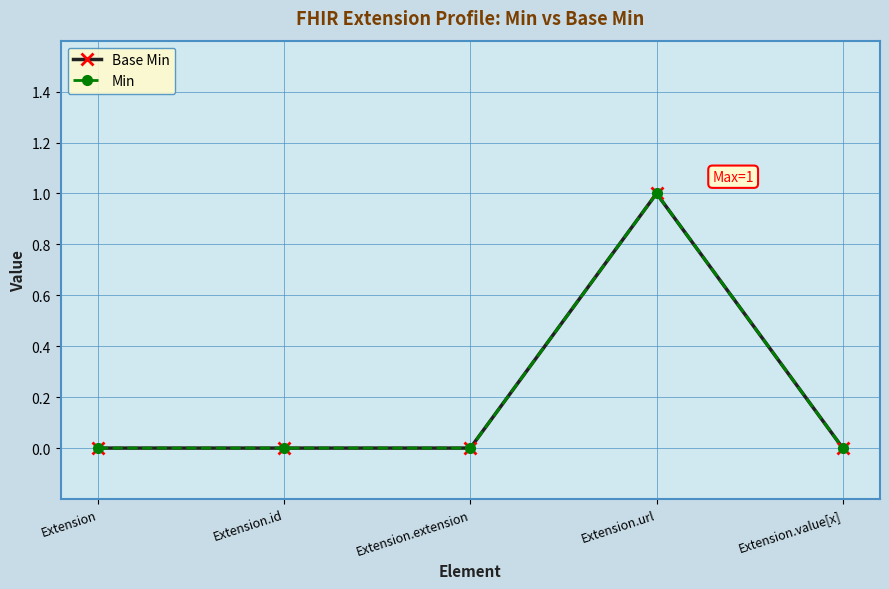

What is the label of the 5th point from the left?

Extension.value[x]